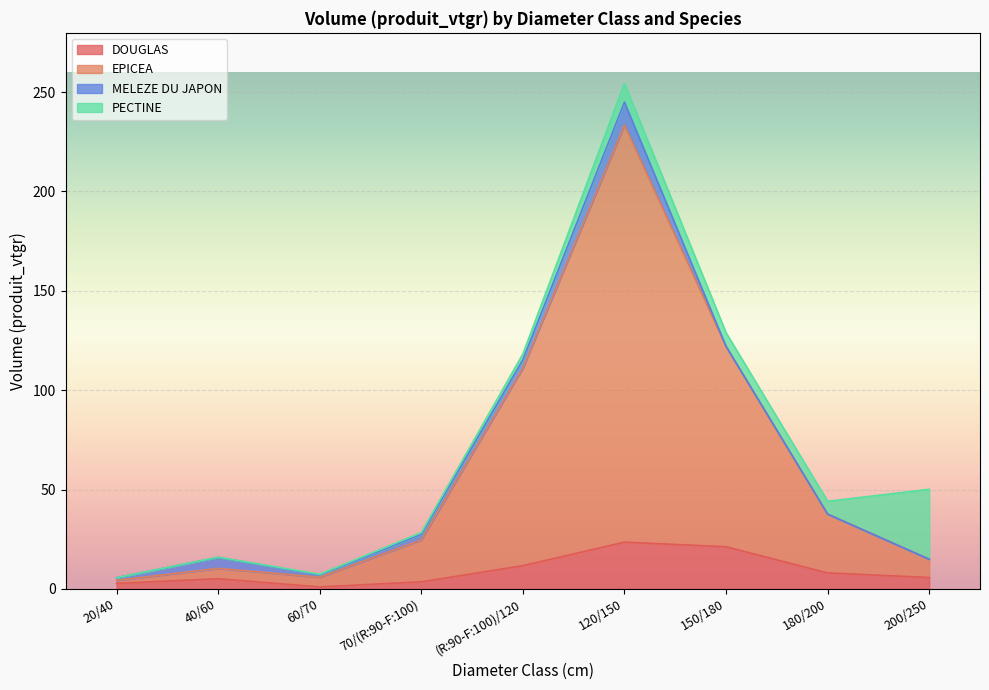

True or false: EPICEA and DOUGLAS cross at least once.

False